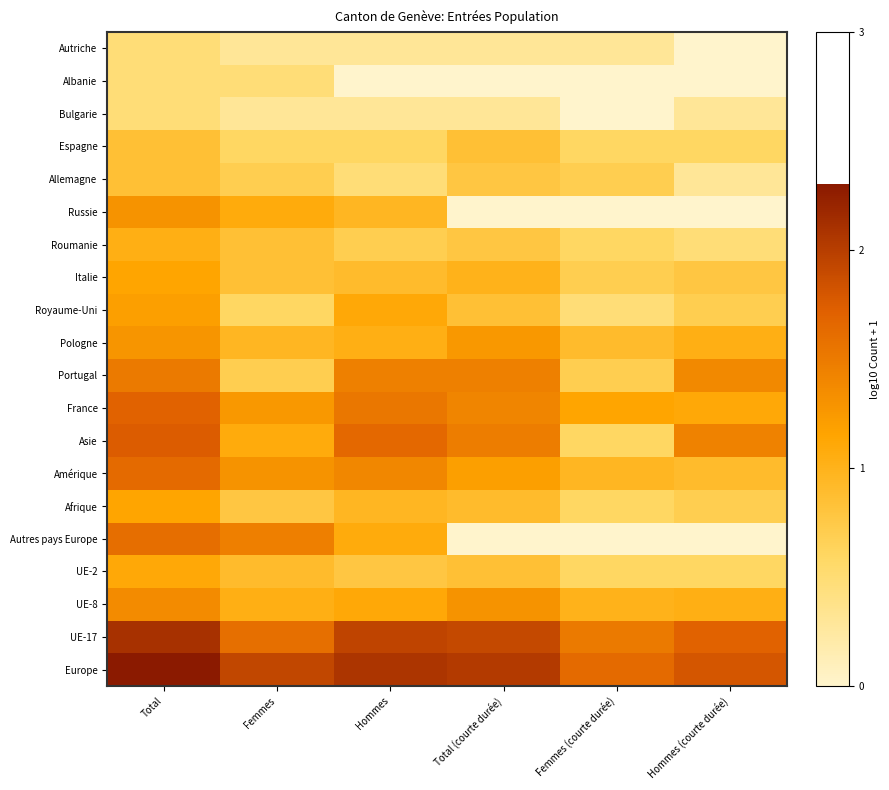

Which label corresponds to the smallest value in the chart?

Total (courte durée)